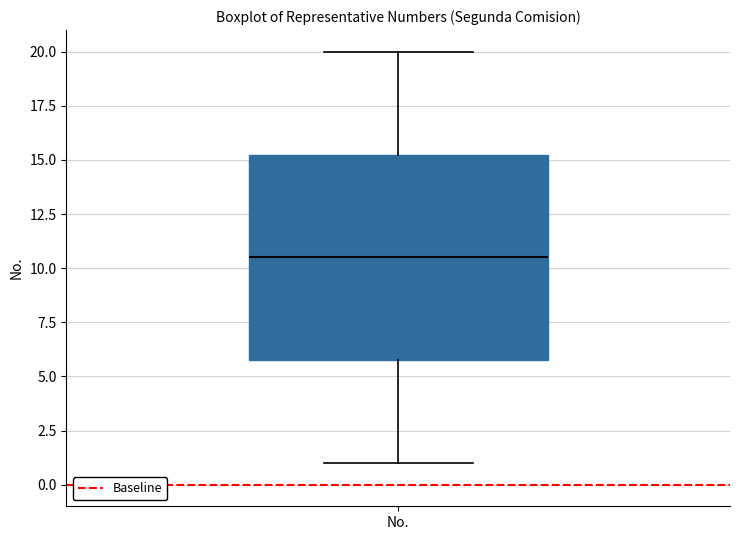

Transcribe this box plot: give where the median line is, the range the box spans, and where the two whiskers end, as read against the y-axis. The values are not printed on the chart, so give them approximately, as read against the axis.

median 10.5, box 6.0 to 15.5, whiskers 1.0 to 20.0